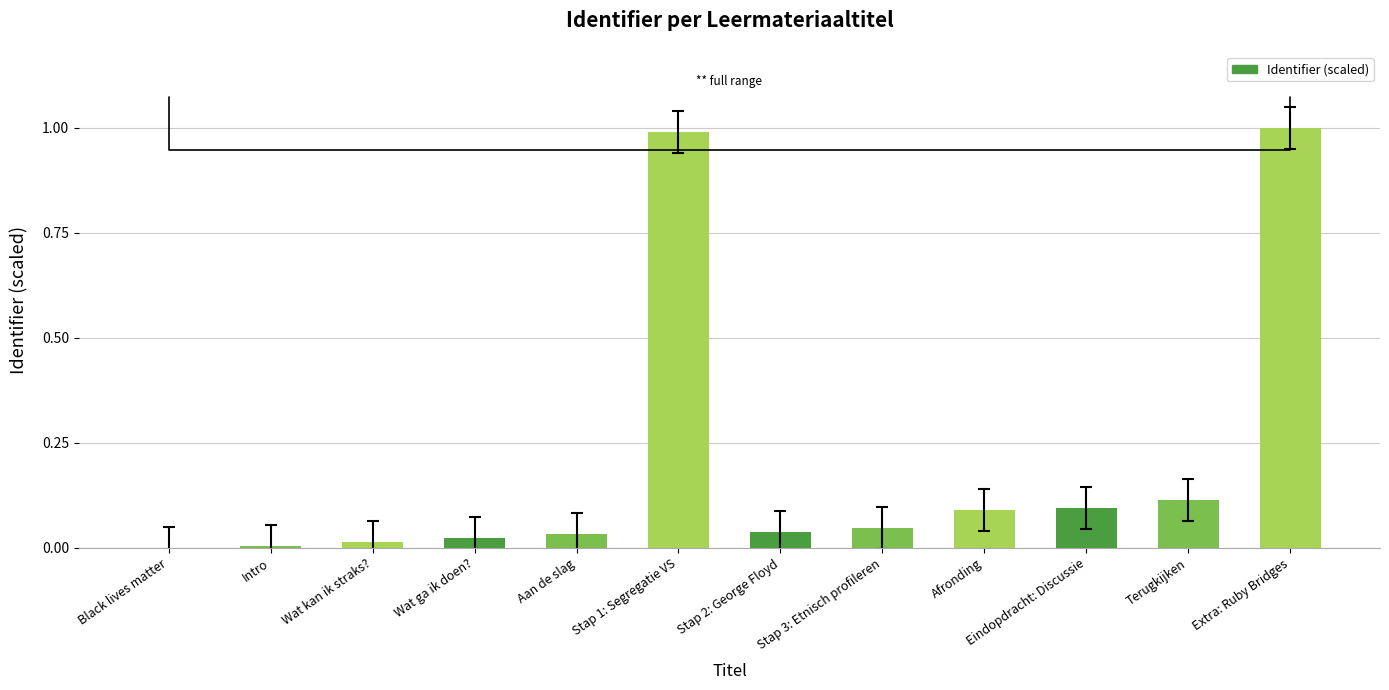

What is the sum of all values?

2.5